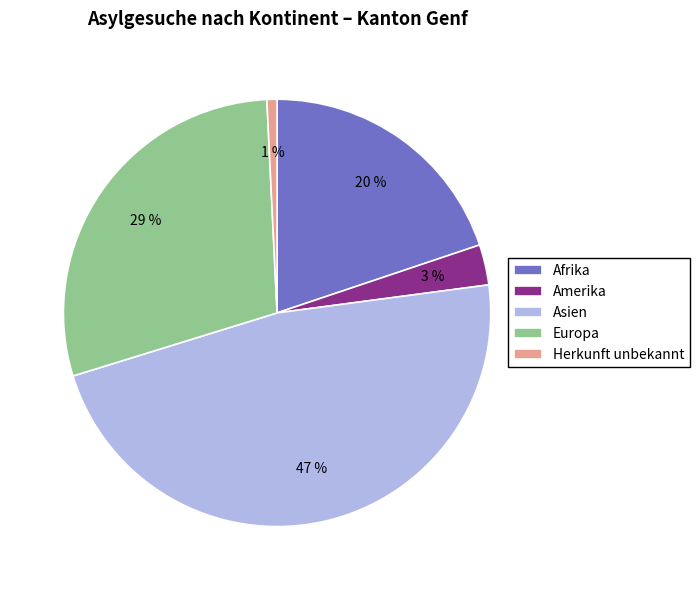

What is the largest slice in the pie chart?

Asien